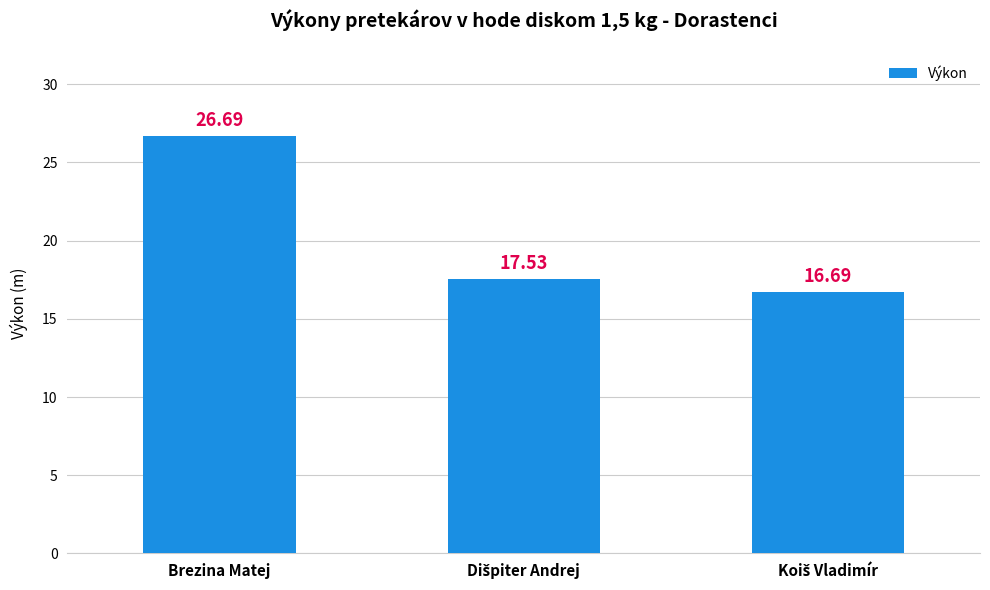

Where does the data first go above 17?

Brezina Matej